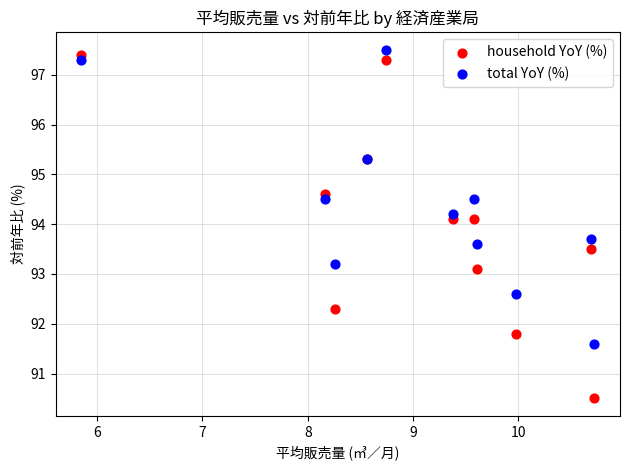

Which series reaches the maximum Y coordinate?

total YoY (%)